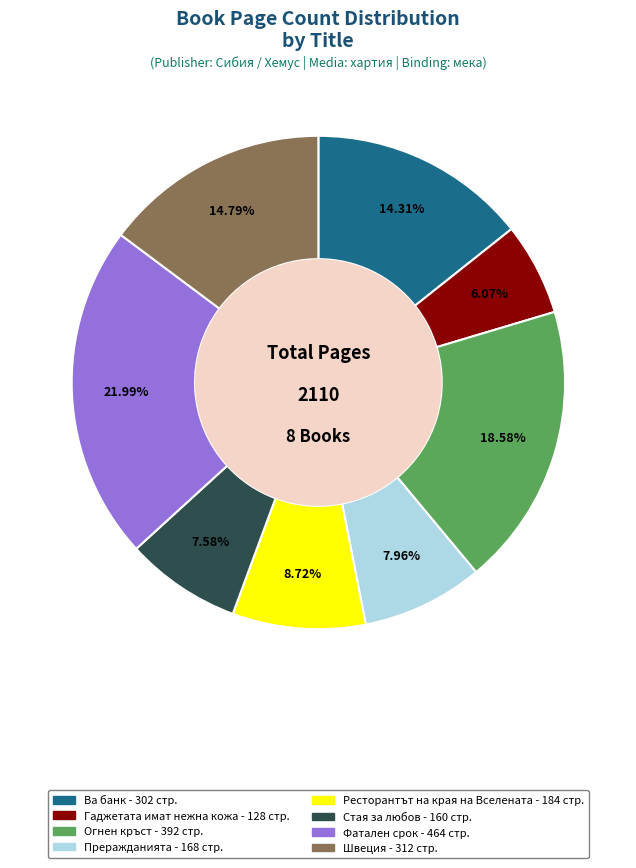

Is there a majority slice in this chart?

No